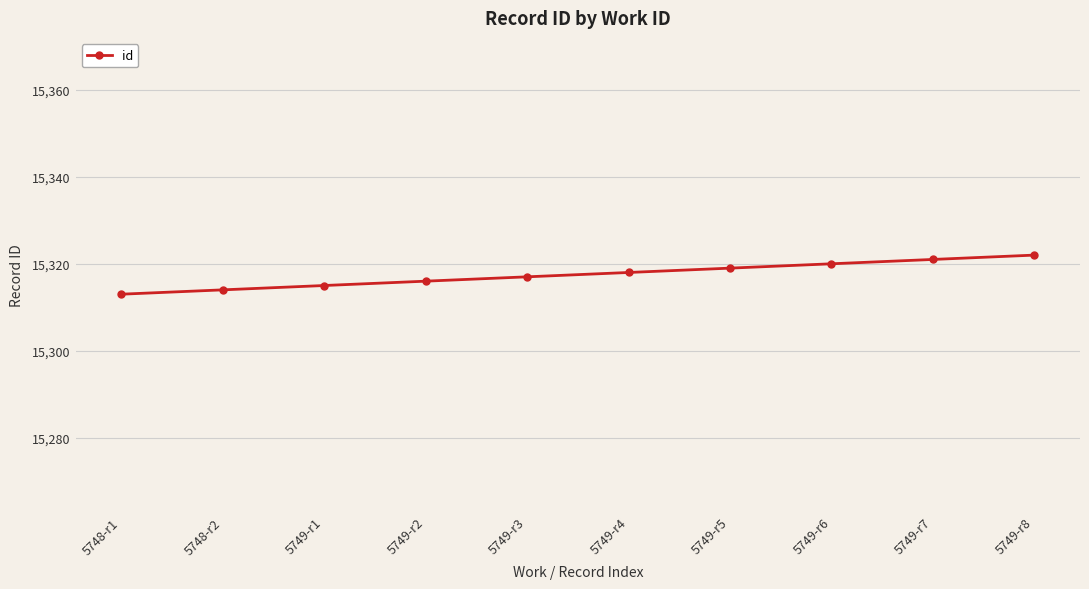

What is the difference between the maximum and minimum values?

9